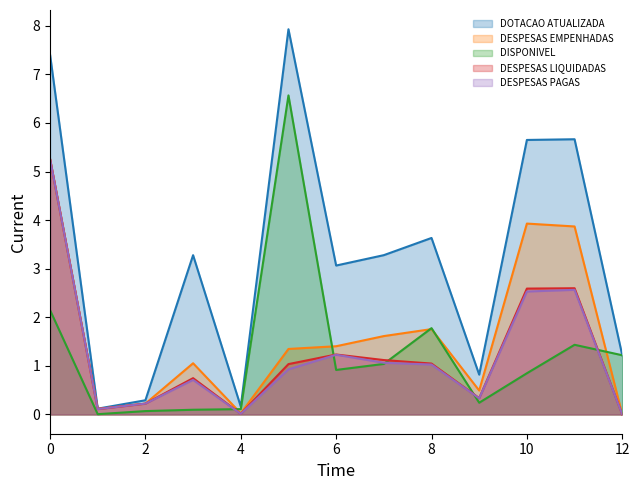

Which series has the widest spread of values?

DOTACAO ATUALIZADA